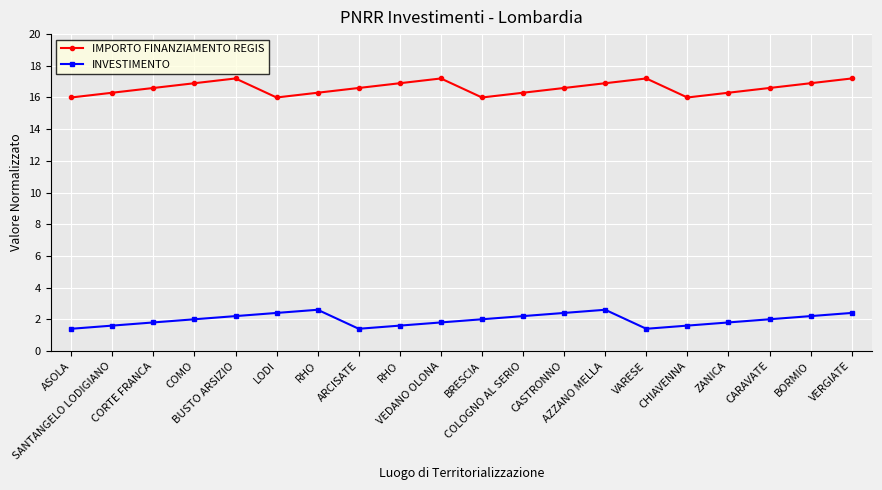

What is the highest value of the IMPORTO FINANZIAMENTO REGIS series?

17.2